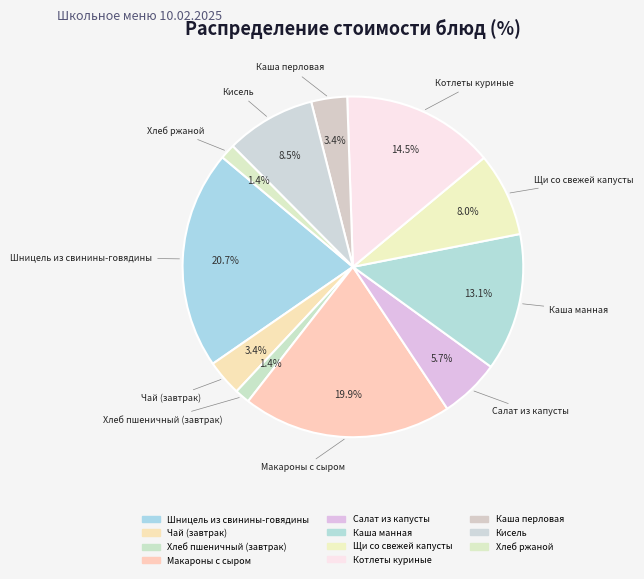

What percentage is the Шницель из свинины-говядины slice, to the nearest percent?

21%